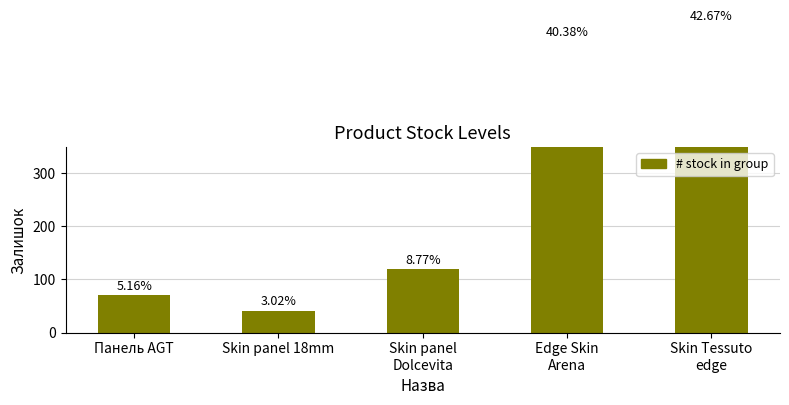

Reading left to right, extract all data points from this chart.

Панель AGT=70	Skin panel 18mm=41	Skin panel
Dolcevita=119	Edge Skin
Arena=548	Skin Tessuto
edge=579